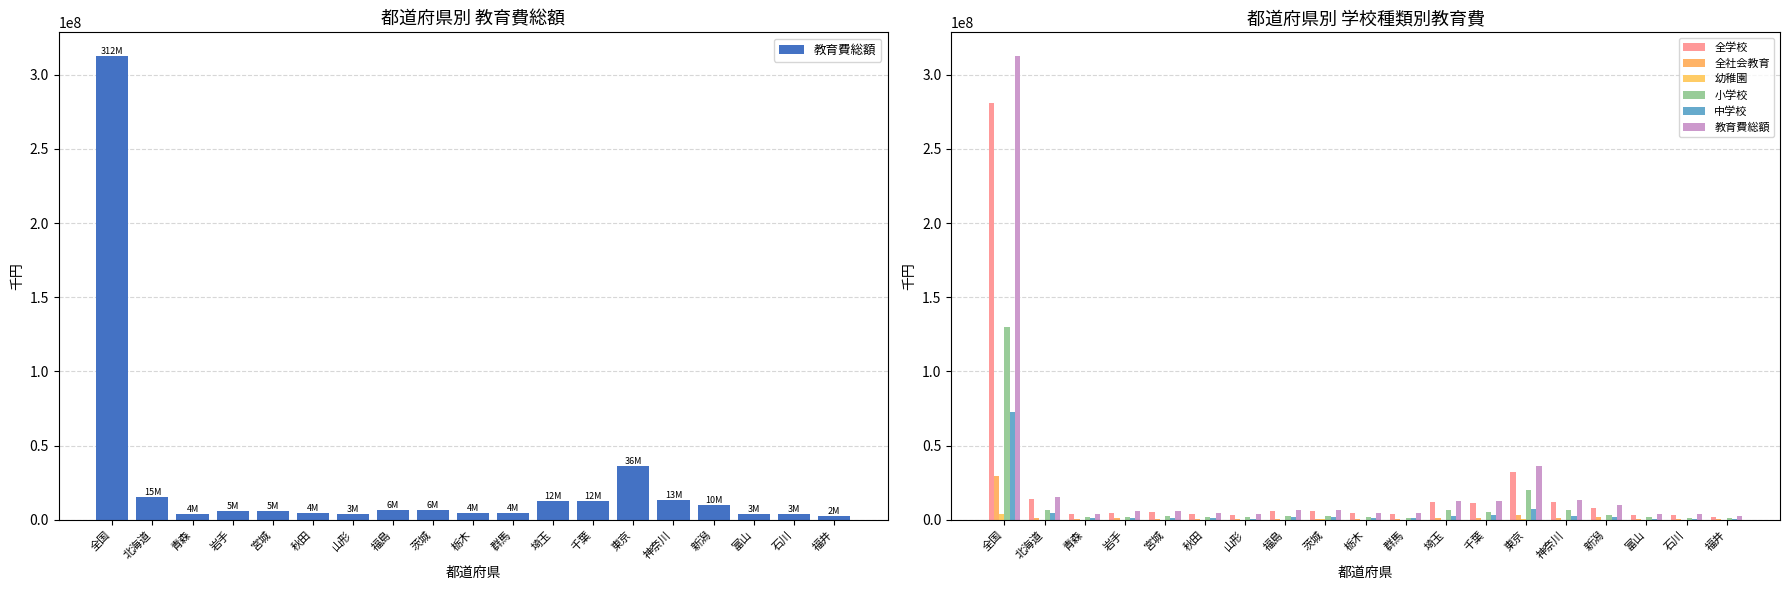

Rank the series at 岩手 from highest to lowest value.

教育費総額, 全学校, 小学校, 中学校, 全社会教育, 幼稚園